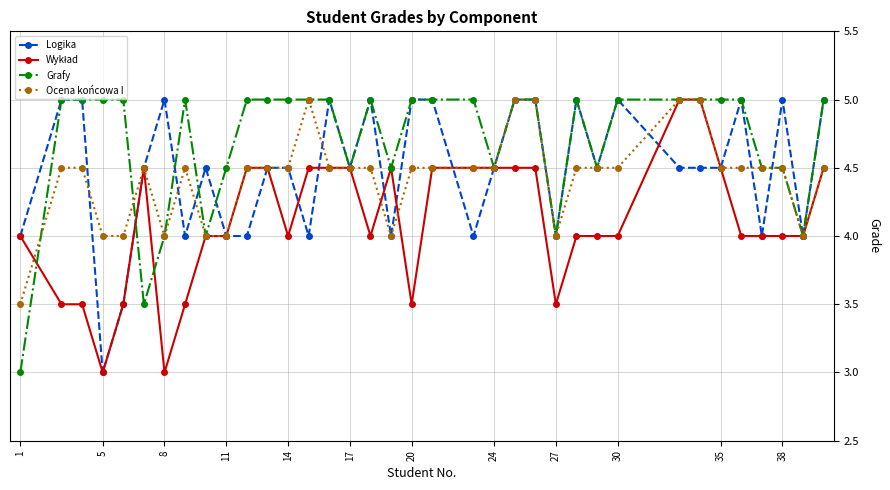

True or false: Ocena końcowa I has more than 0 points higher than both neighbors.

True